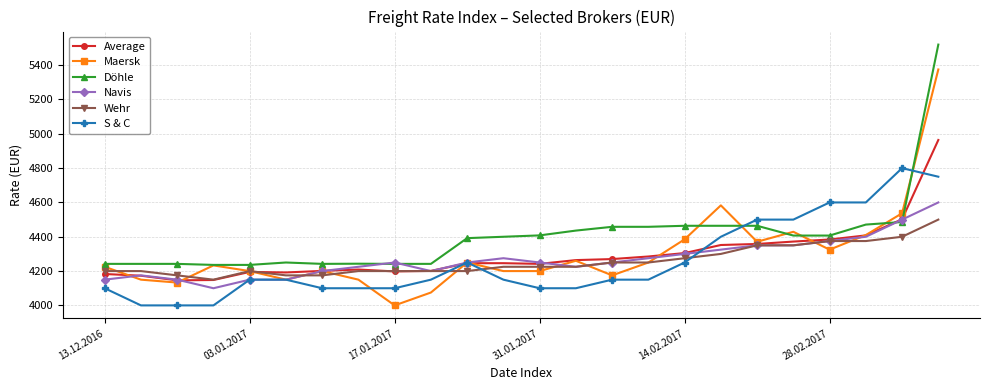

What is the minimum value shown in the chart?

4000